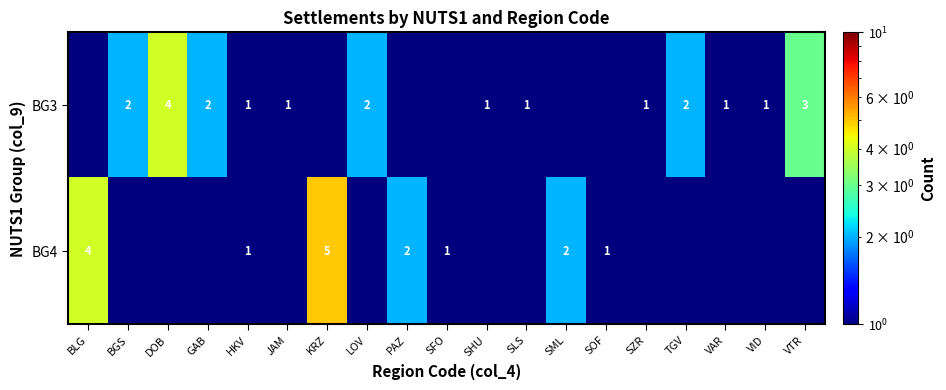

What is the sum of the BG3 values at VAR and SLS?

2.0